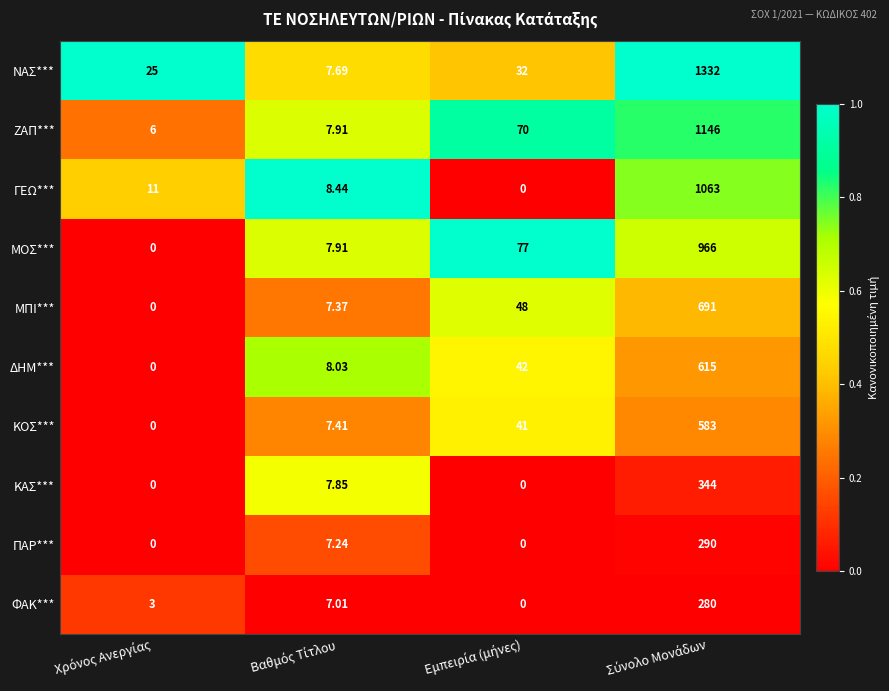

List the series in order of their peak value, highest first.

ΝΑΣ***, ΖΑΠ***, ΓΕΩ***, ΜΟΣ***, ΜΠΙ***, ΔΗΜ***, ΚΟΣ***, ΚΑΣ***, ΠΑΡ***, ΦΑΚ***